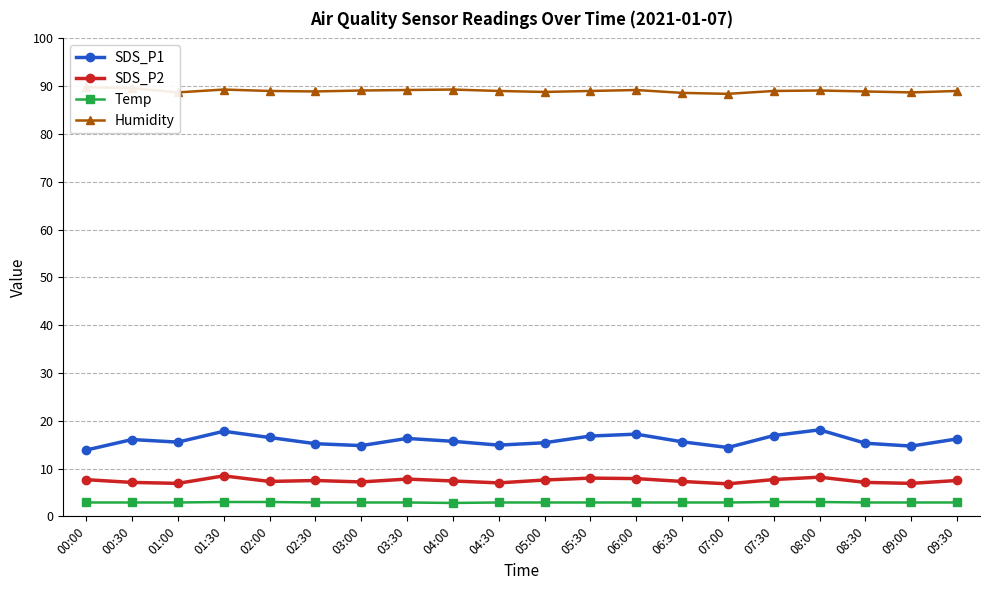

Which category has the lowest value across all series?

04:00